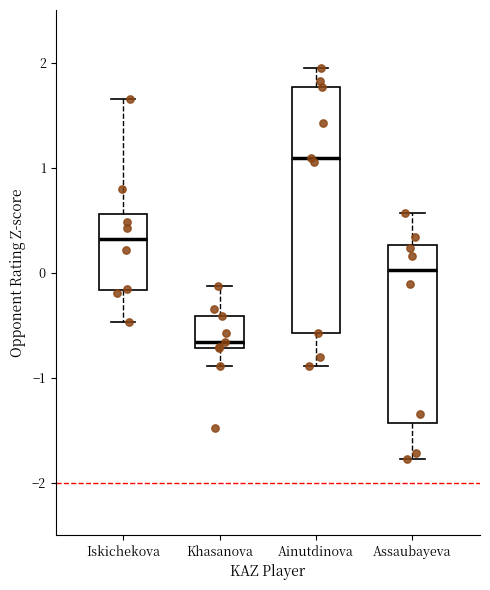

Where does the lower whisker of the box for Khasanova end on the y-axis? The values are not printed on the chart, so give them approximately, as read against the axis.

-0.9